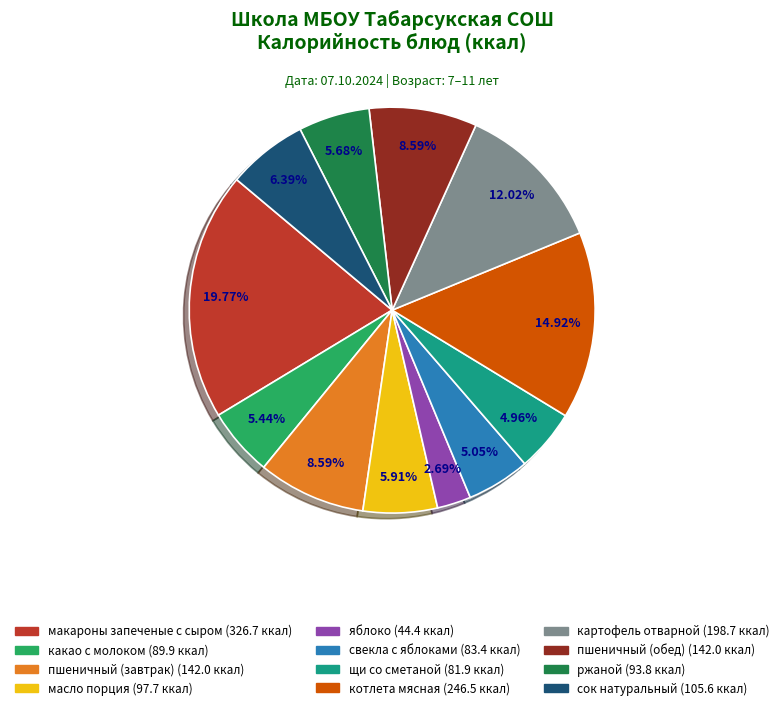

Count the number of slices in the pie.

12